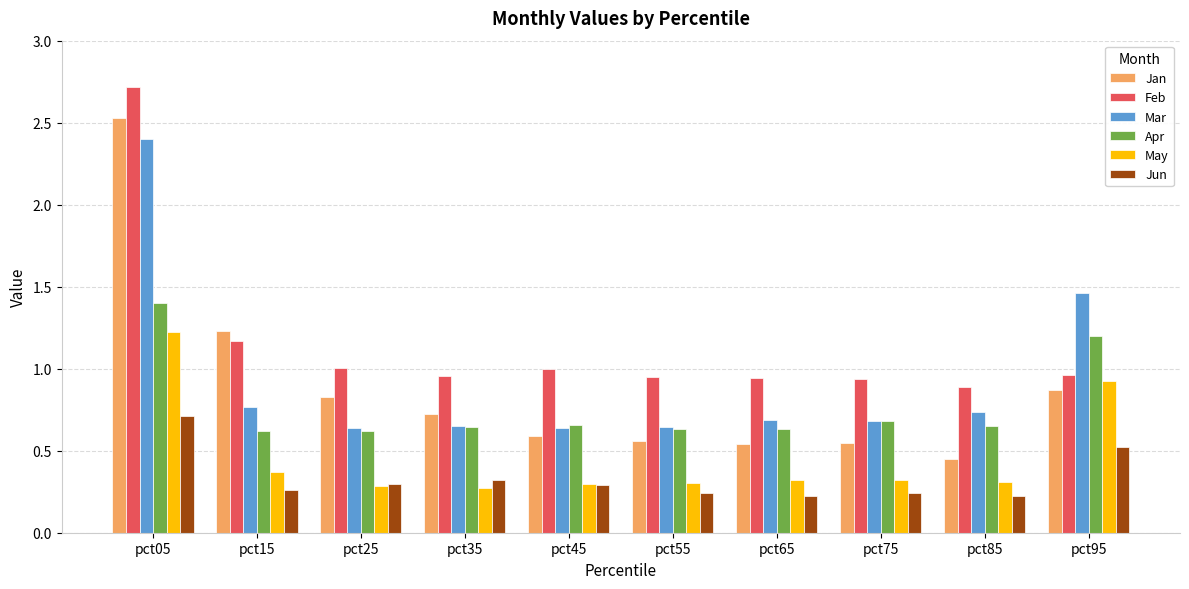

Which label corresponds to the largest value in the chart?

pct05